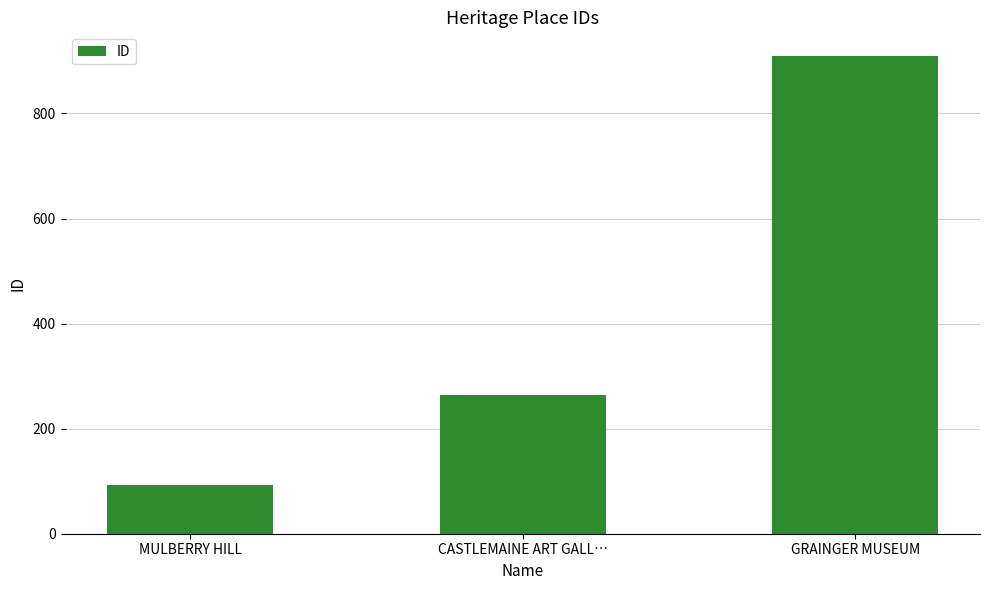

How many series are shown in this chart?

1